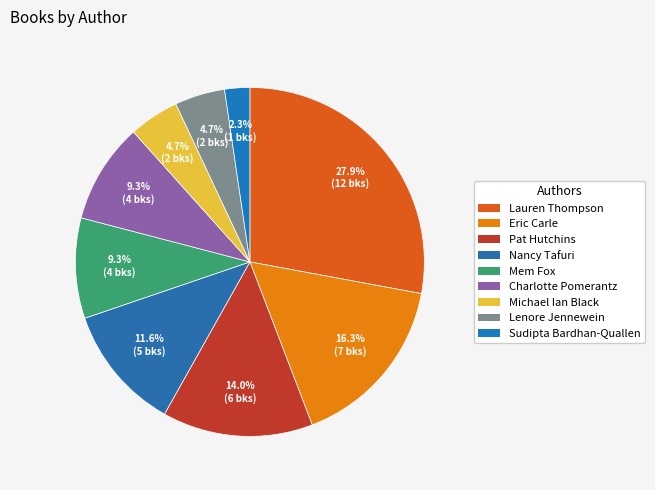

Count the number of slices in the pie.

9